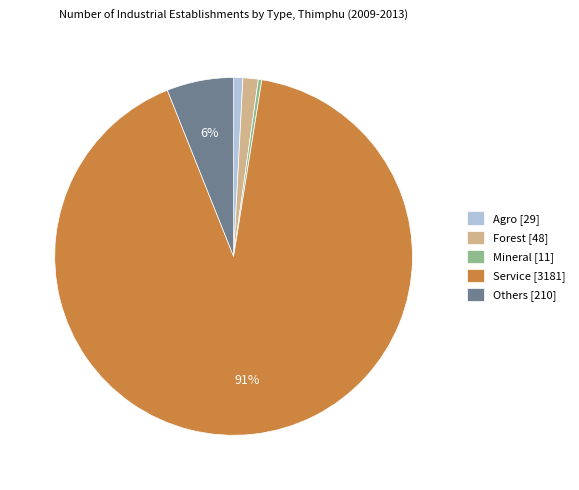

Is the sum of Agro [29] and Others [210] greater than half?

No